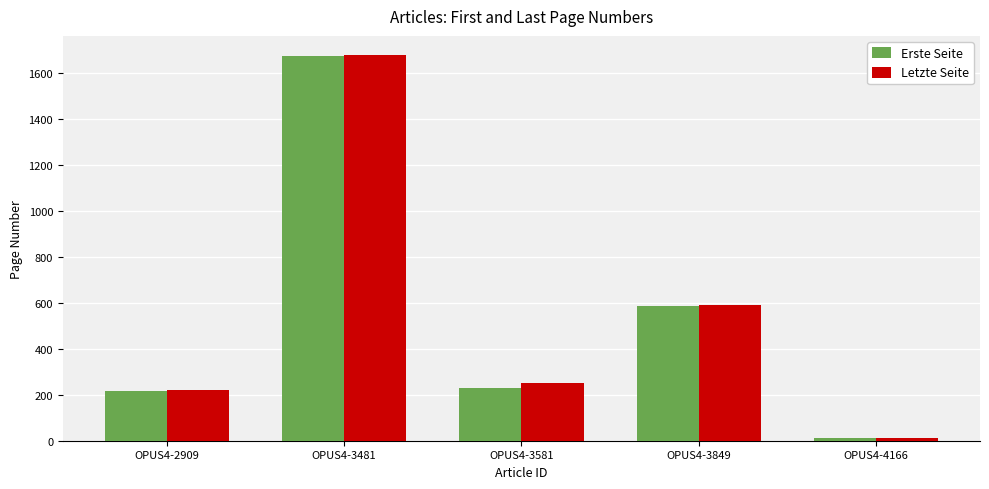

Is the value of Erste Seite at OPUS4-4166 greater than the value of Letzte Seite at OPUS4-3481?

No